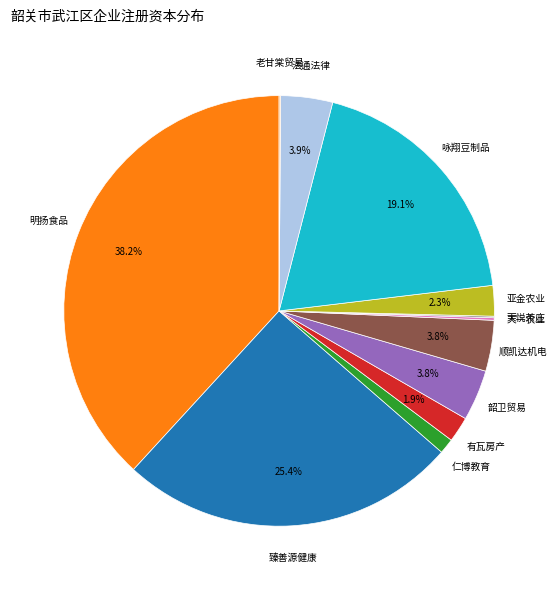

Is there a majority slice in this chart?

No